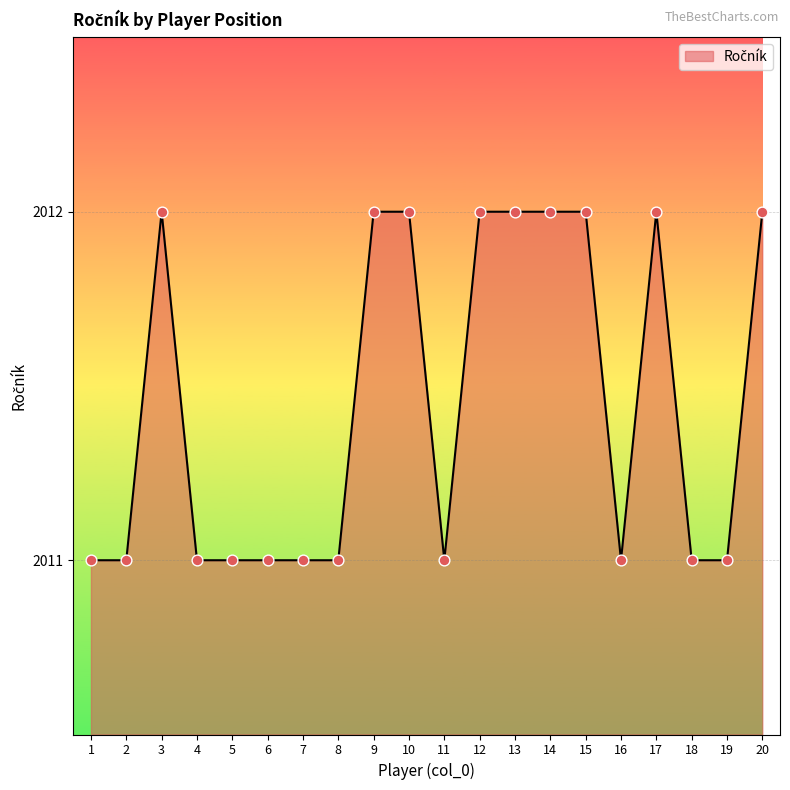

What is the ratio of the value at 18 to the value at 8?

1.0